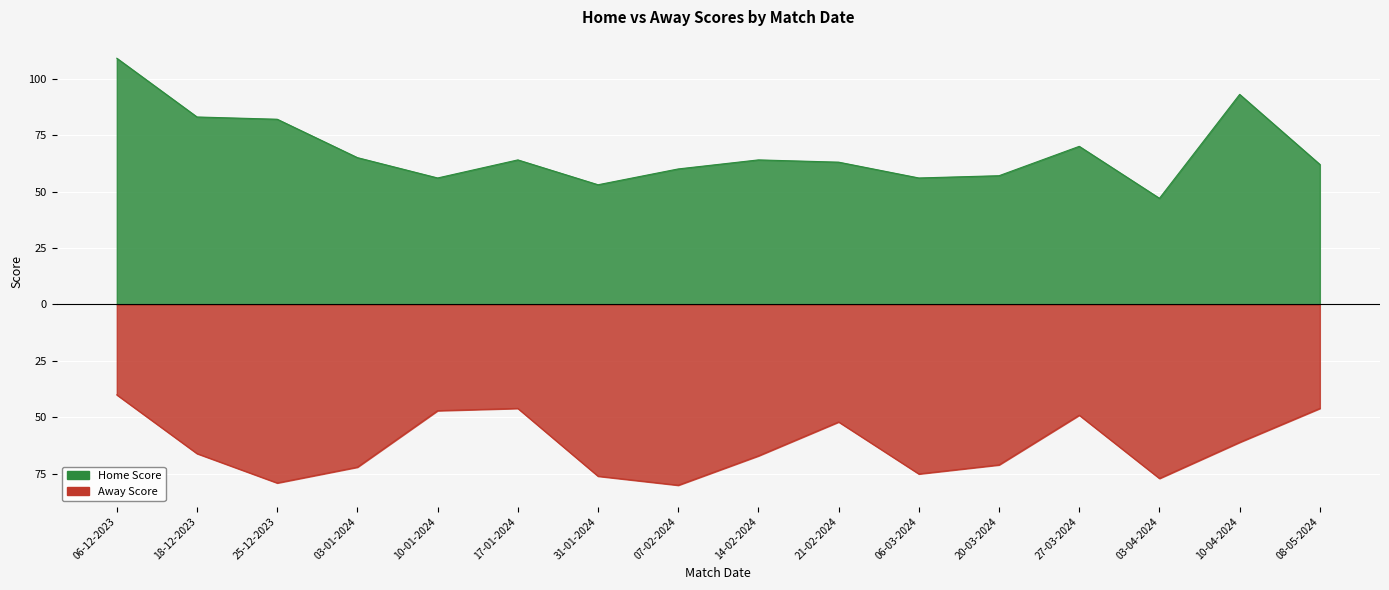

At which category is the sum across all series the highest?

06-12-2023